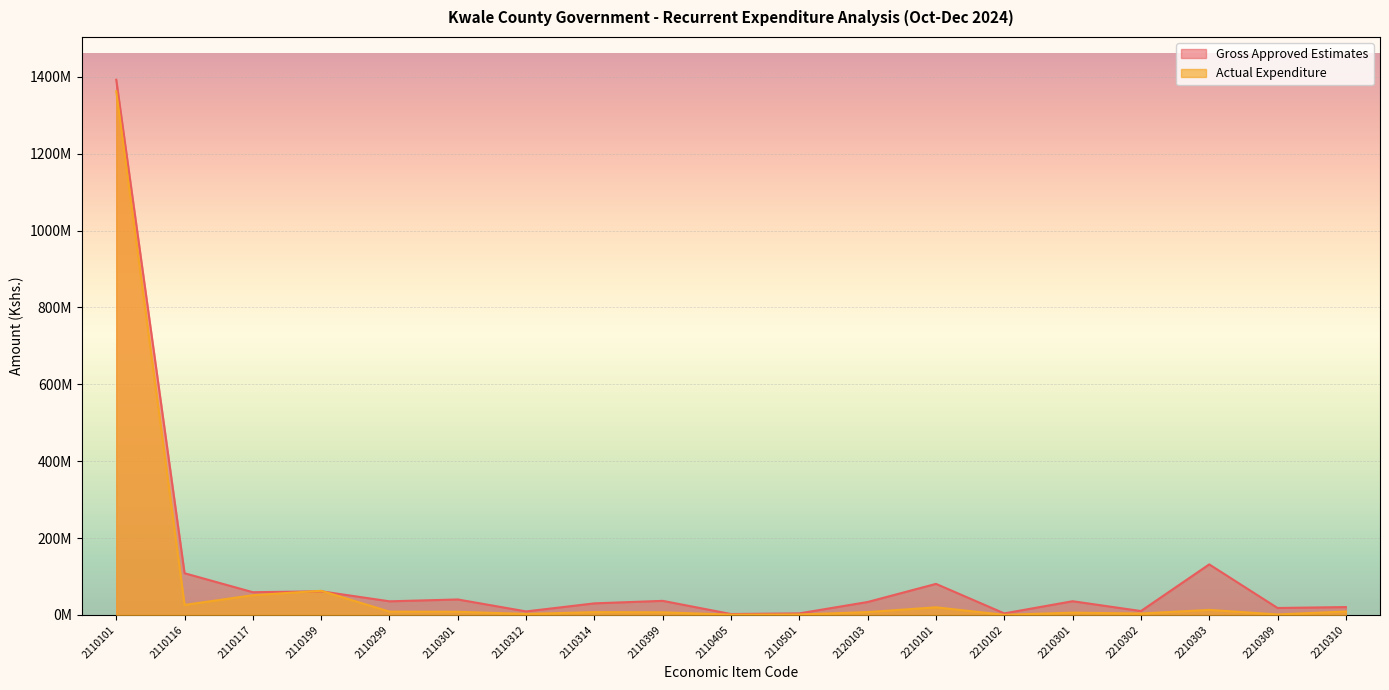

Count the number of data series in this chart.

2